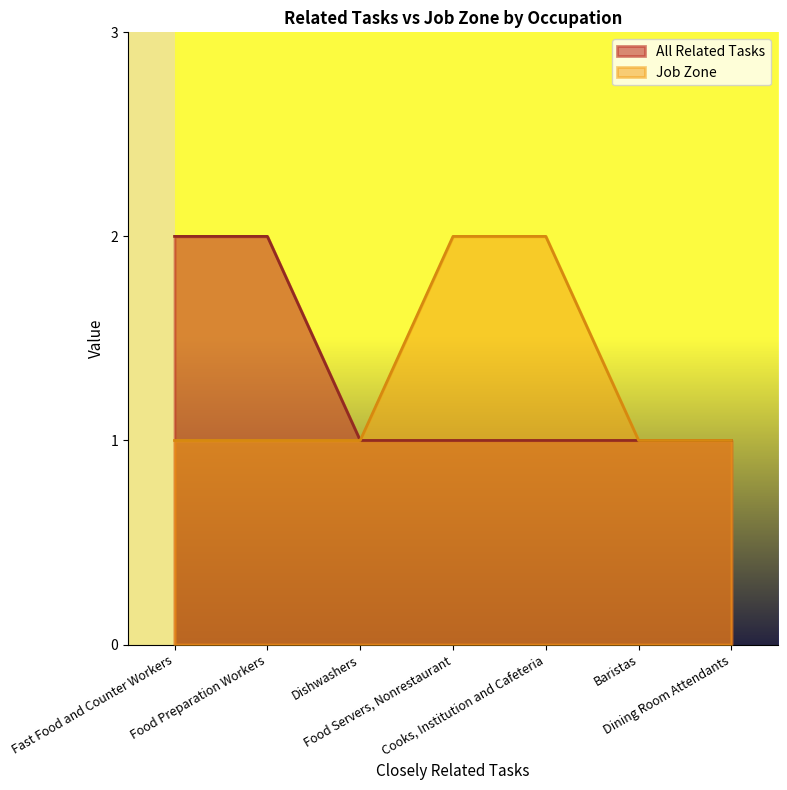

The value of All Related Tasks at Food Servers, Nonrestaurant is 1. True or false?

True